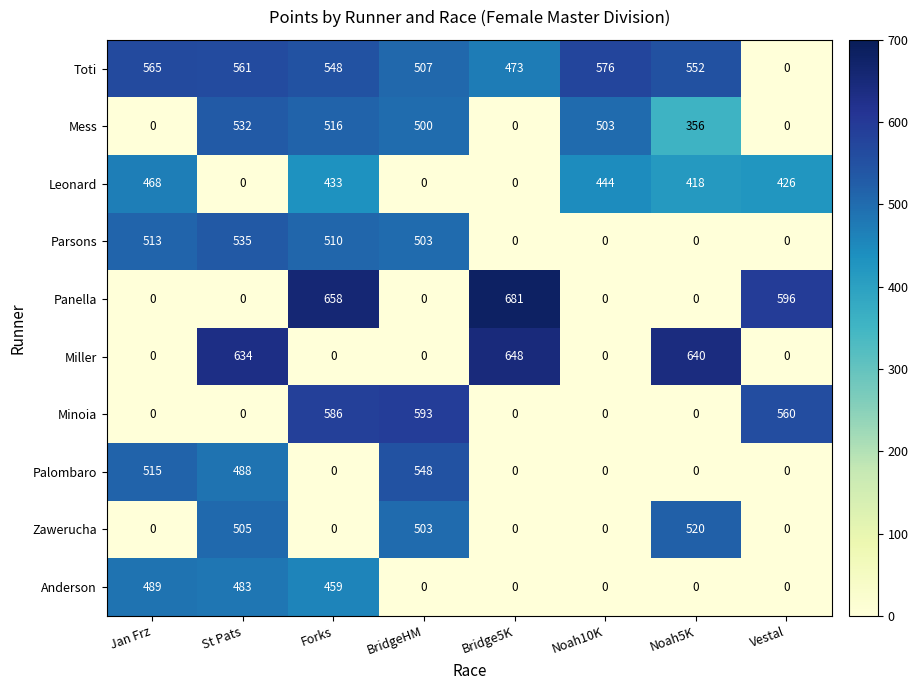

The Mess series shows 0 at Jan Frz. True or false?

True